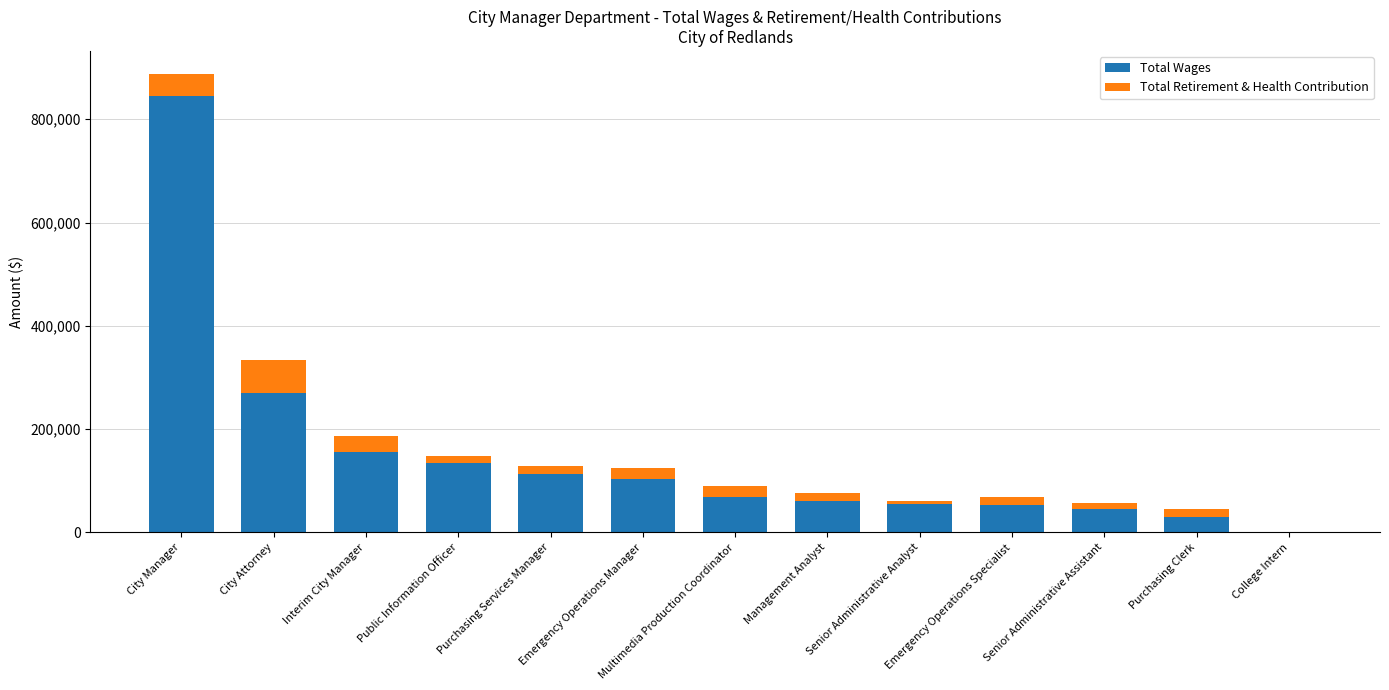

At which label does Total Wages reach its peak?

City Manager